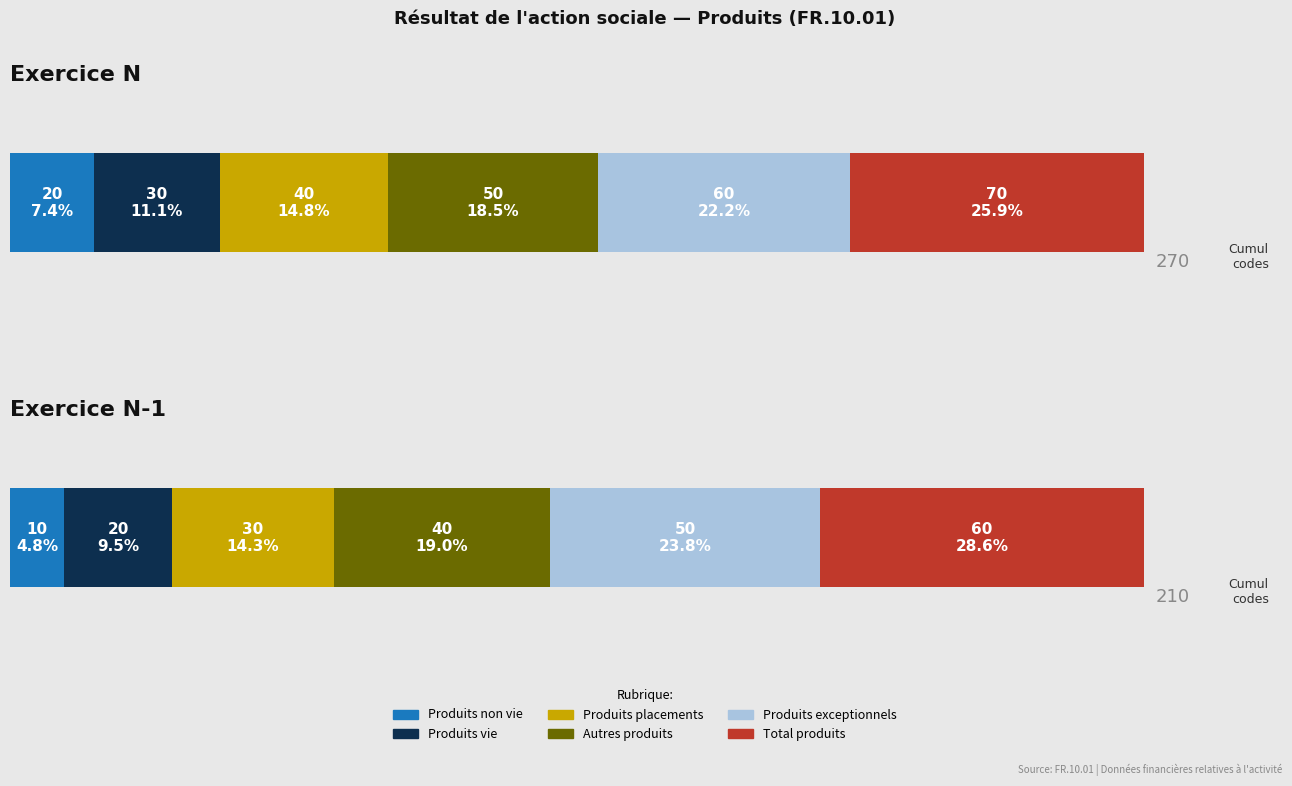

Is the value of Exercice N at Produits non vie greater than the value of Exercice N-1 at Autres produits?

No